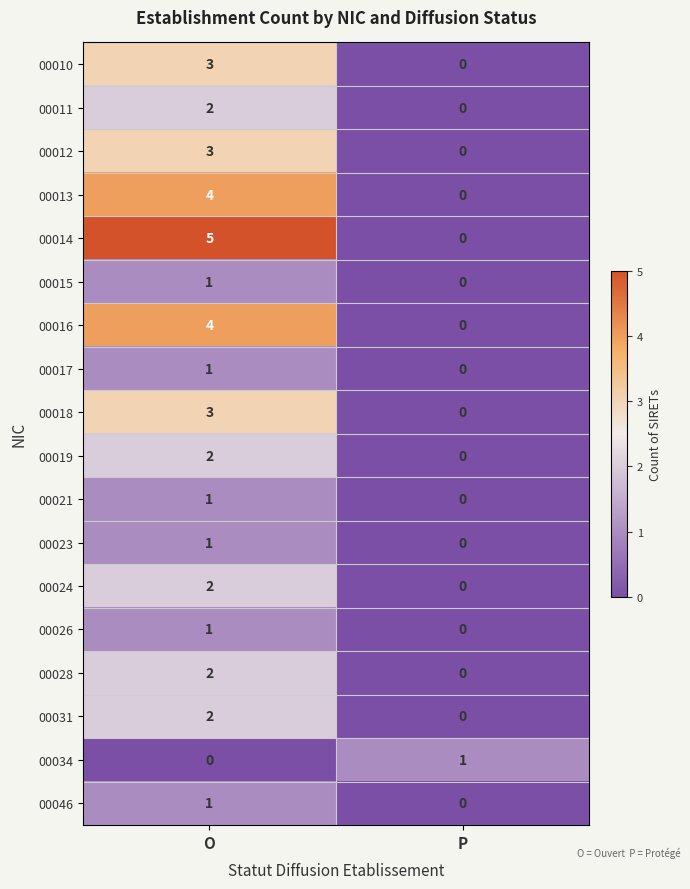

At which category is the sum across all series the highest?

O